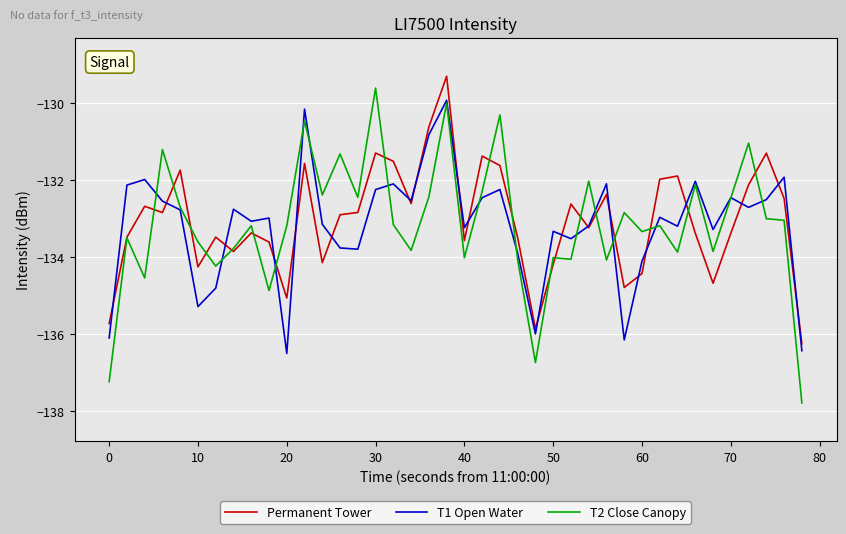

How many lines are shown in the chart?

3